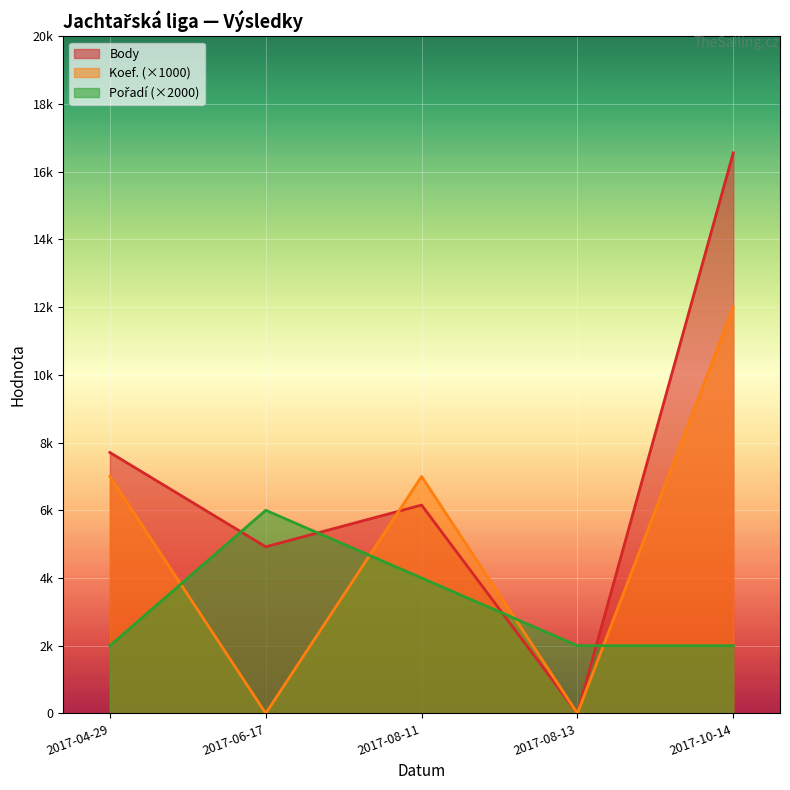

What is the label of the 5th point from the left?

2017-10-14